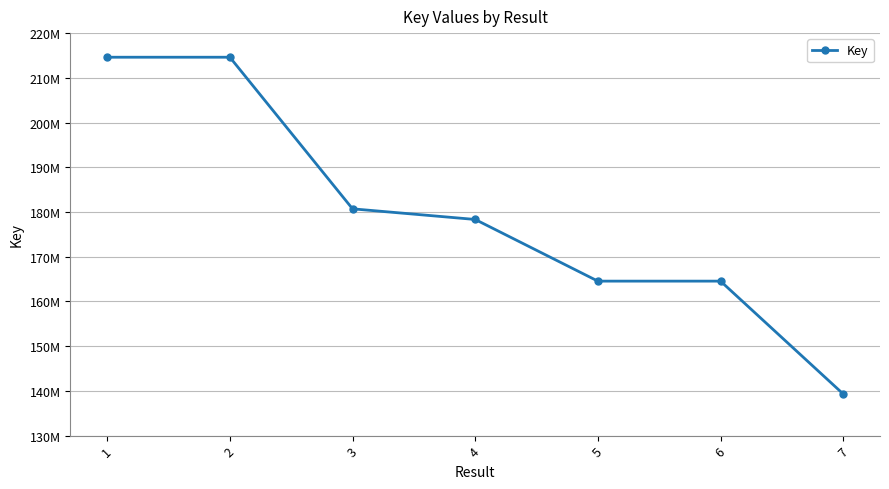

Is this an area chart (filled region under the line)?

No